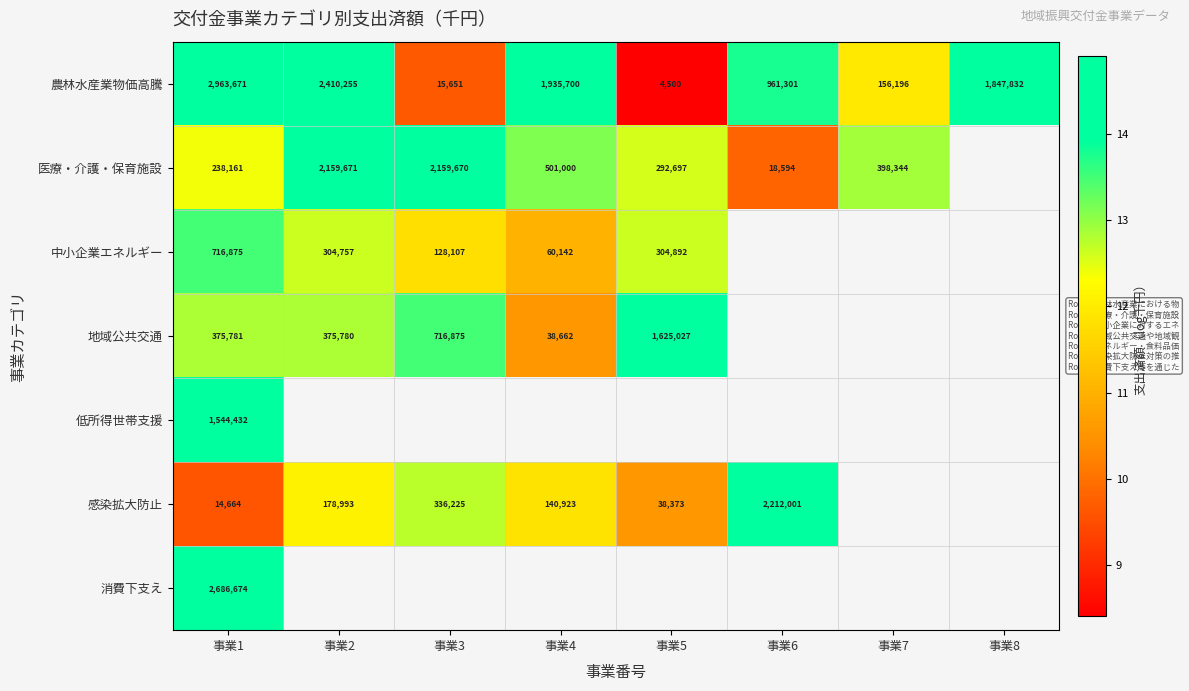

Which series changed the most between 事業1 and 事業8?

農林水産業物価高騰